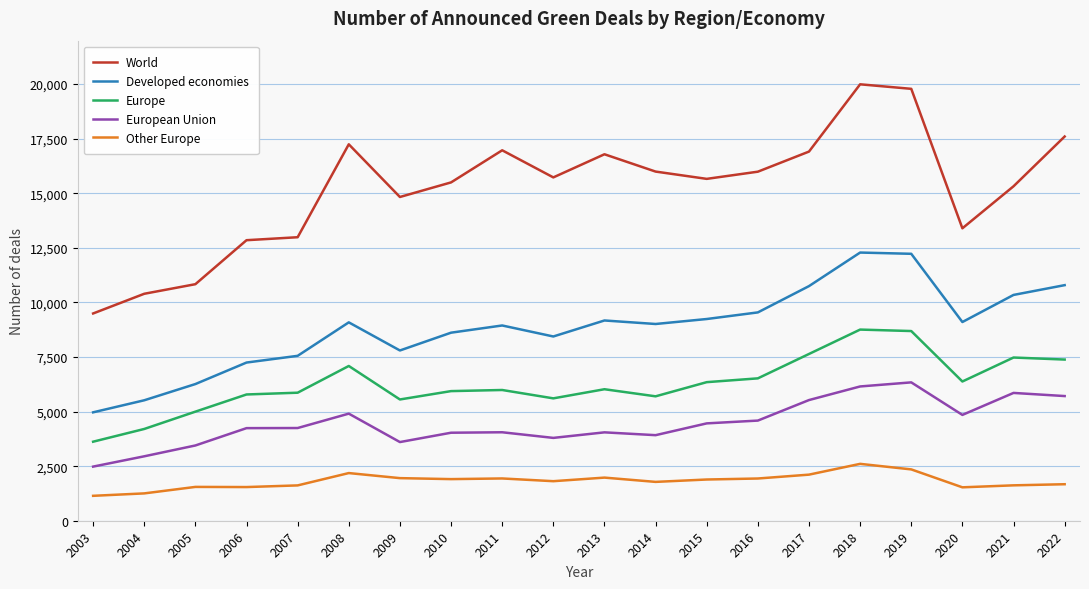

At 2004, list the series in order from smallest to largest.

Other Europe, European Union, Europe, Developed economies, World